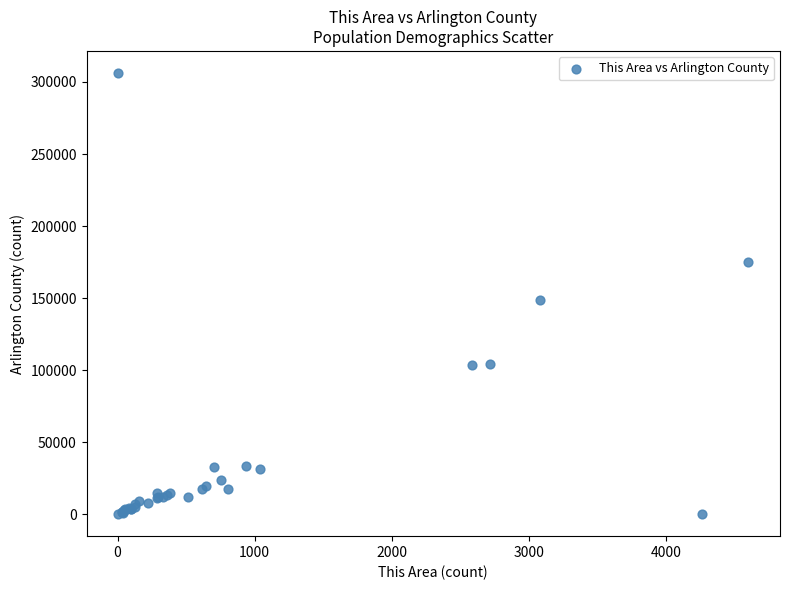

What Y value in the scatter plot is closest to 153189?

148970